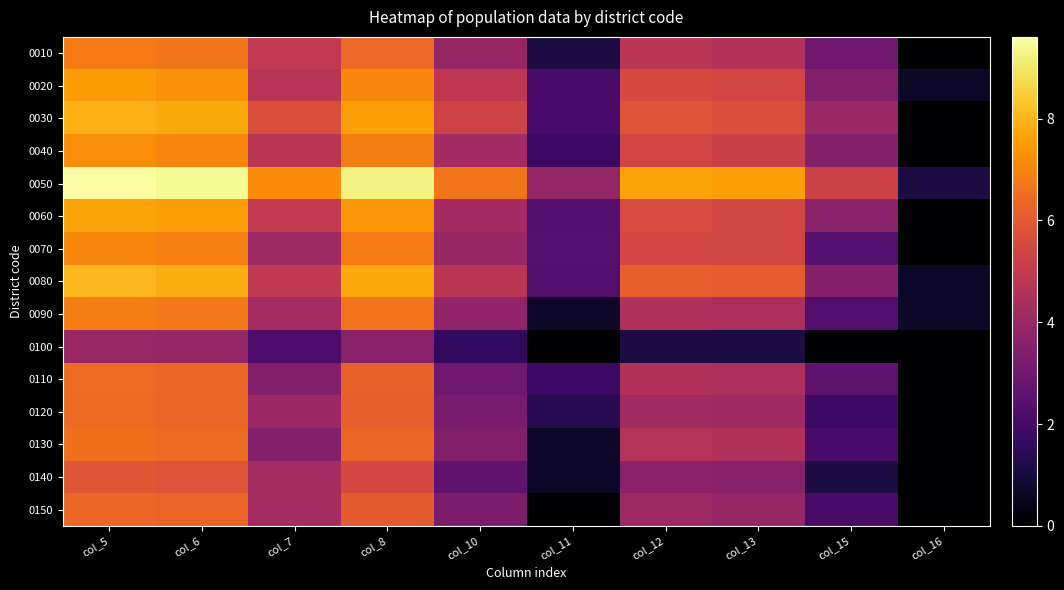

Which label corresponds to the largest value in the chart?

col_5